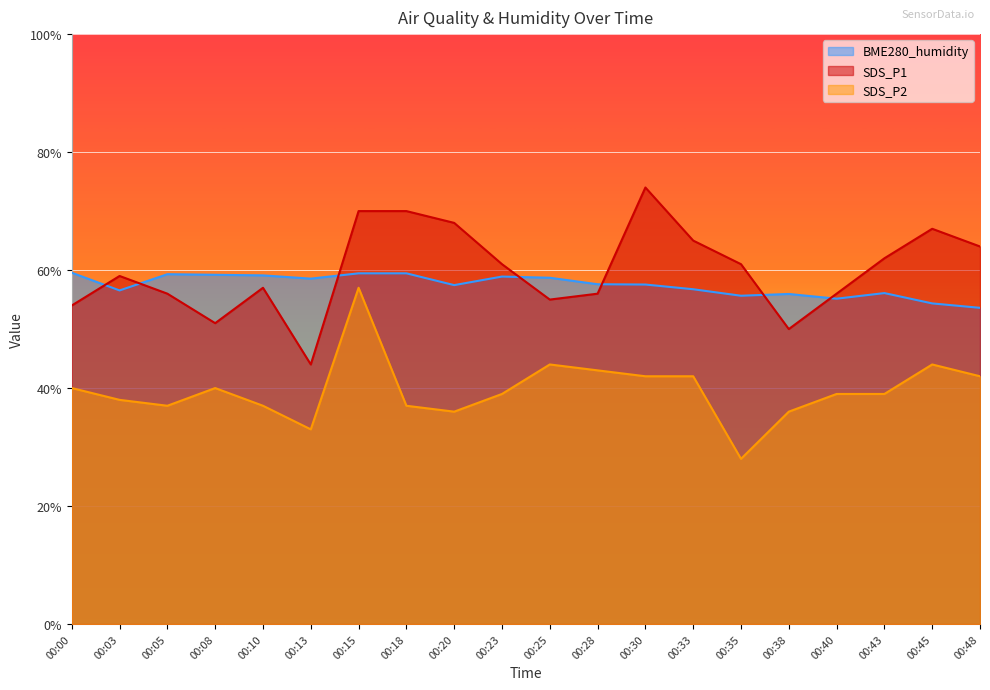

Which has a higher value, 00:18 or 00:13?

00:18